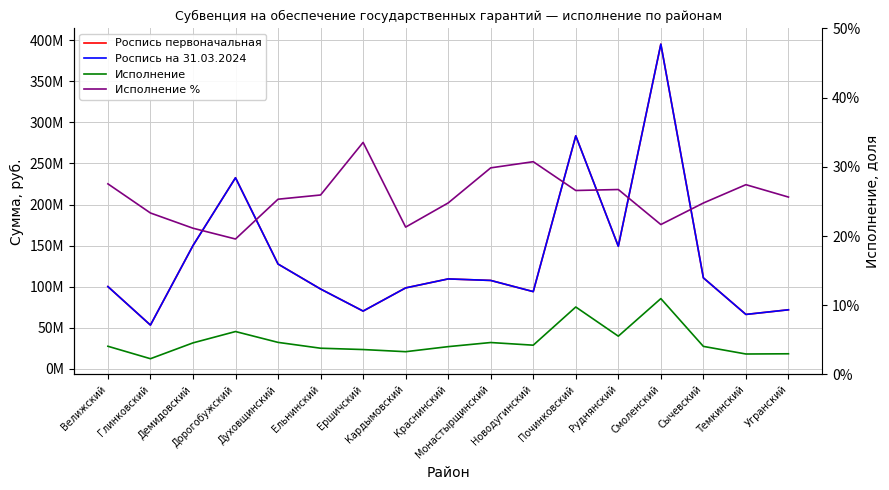

Which series has the widest spread of values?

Роспись первоначальная